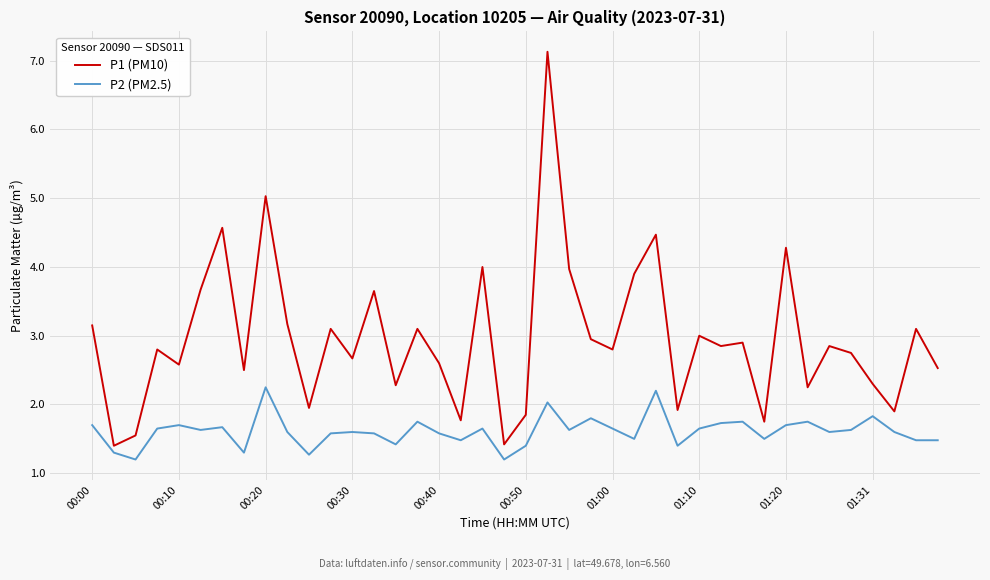

List the series in order of their overall mean, highest first.

P1 (PM10), P2 (PM2.5)